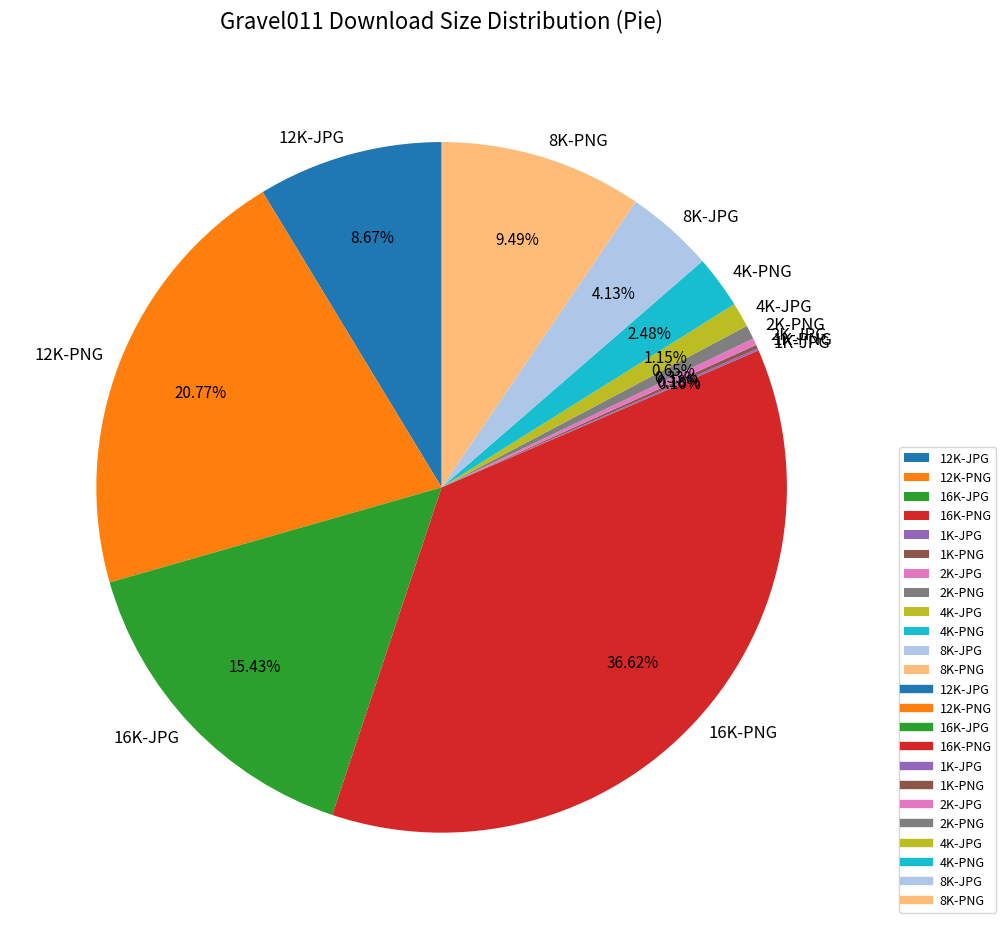

Does 2K-PNG account for over 50% of the chart?

No